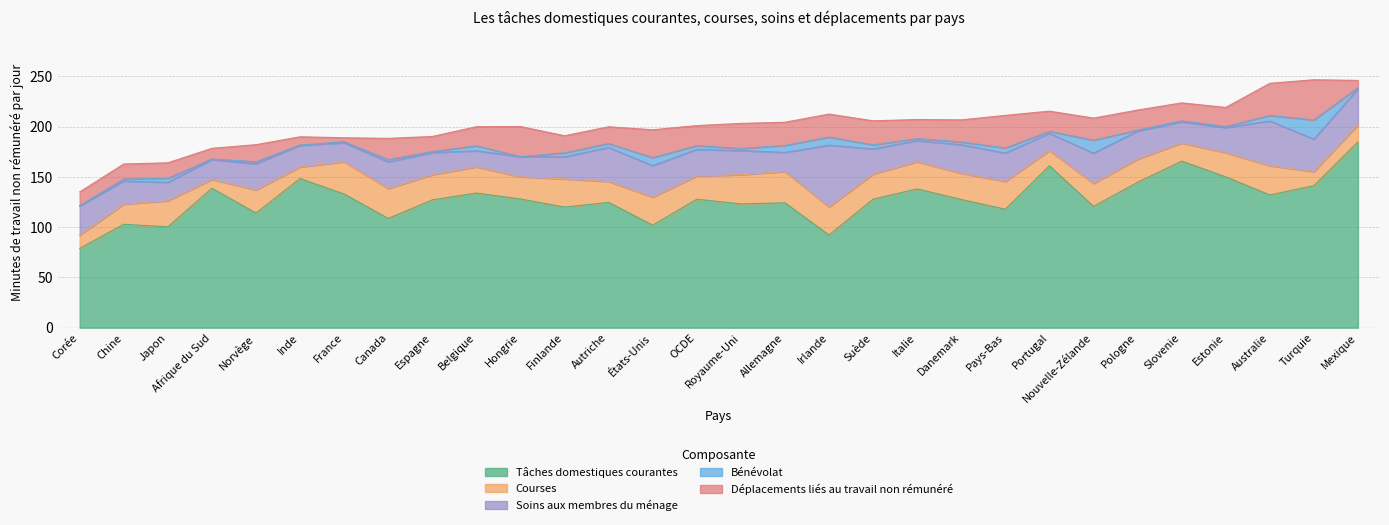

Does the chart have visible grid lines?

Yes